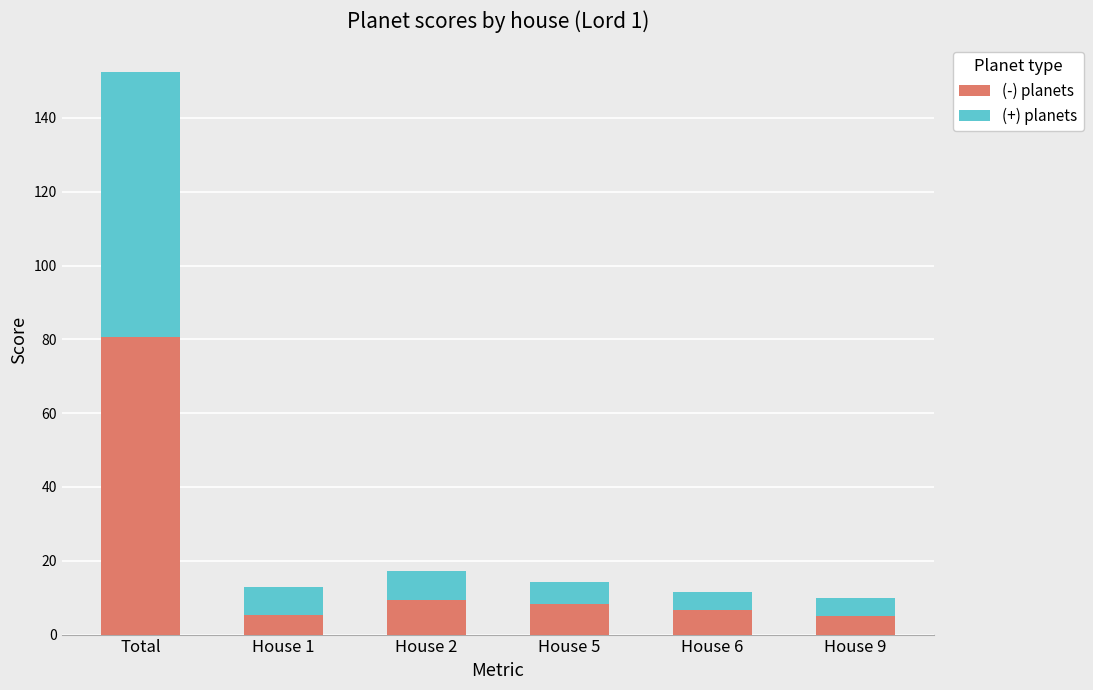

The (-) planets series shows 53.5 at Total. True or false?

False